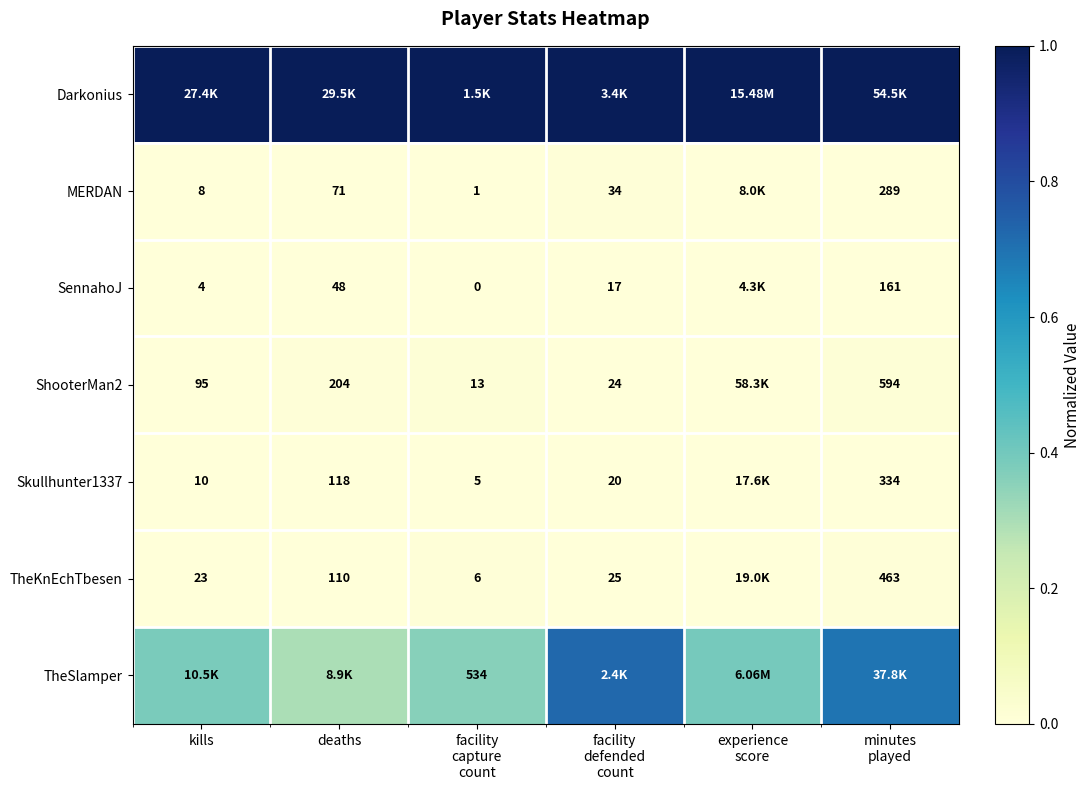

Count the number of categories in the chart.

6